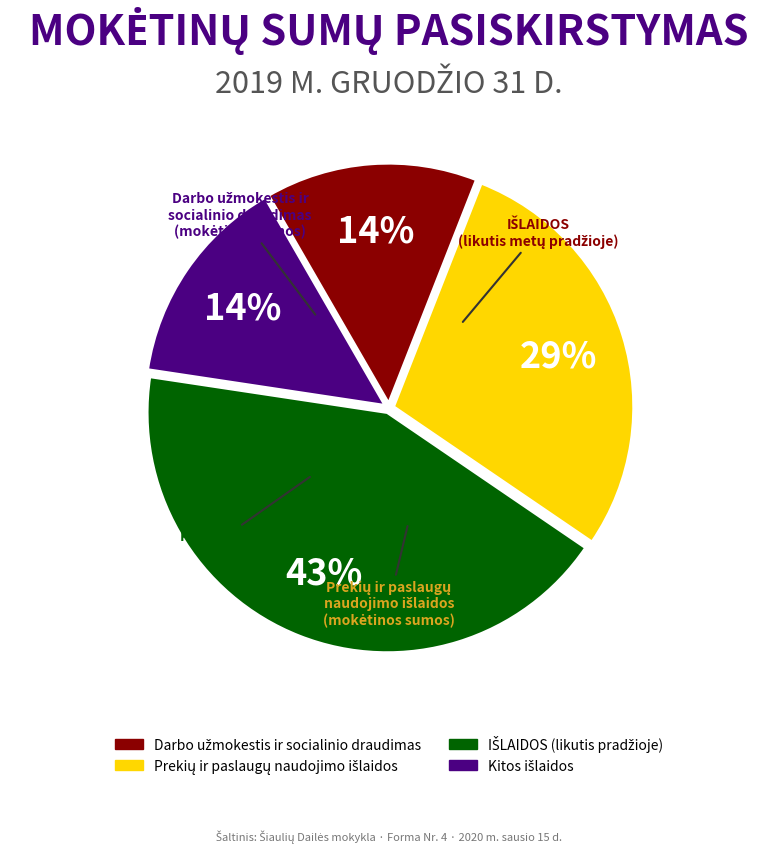

Is there a majority slice in this chart?

No